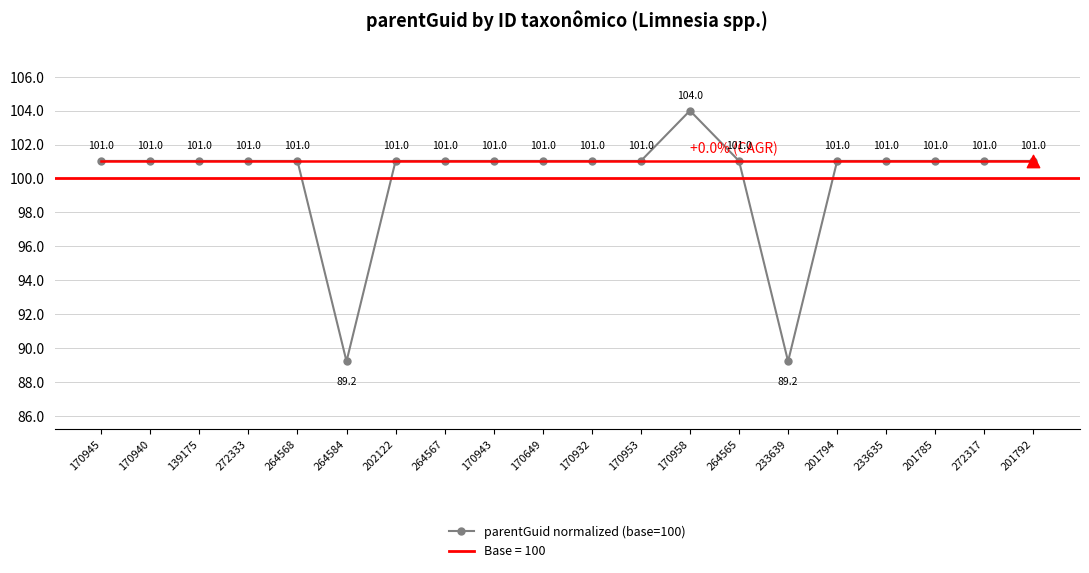

Between 202122 and 170940, which is larger?

202122